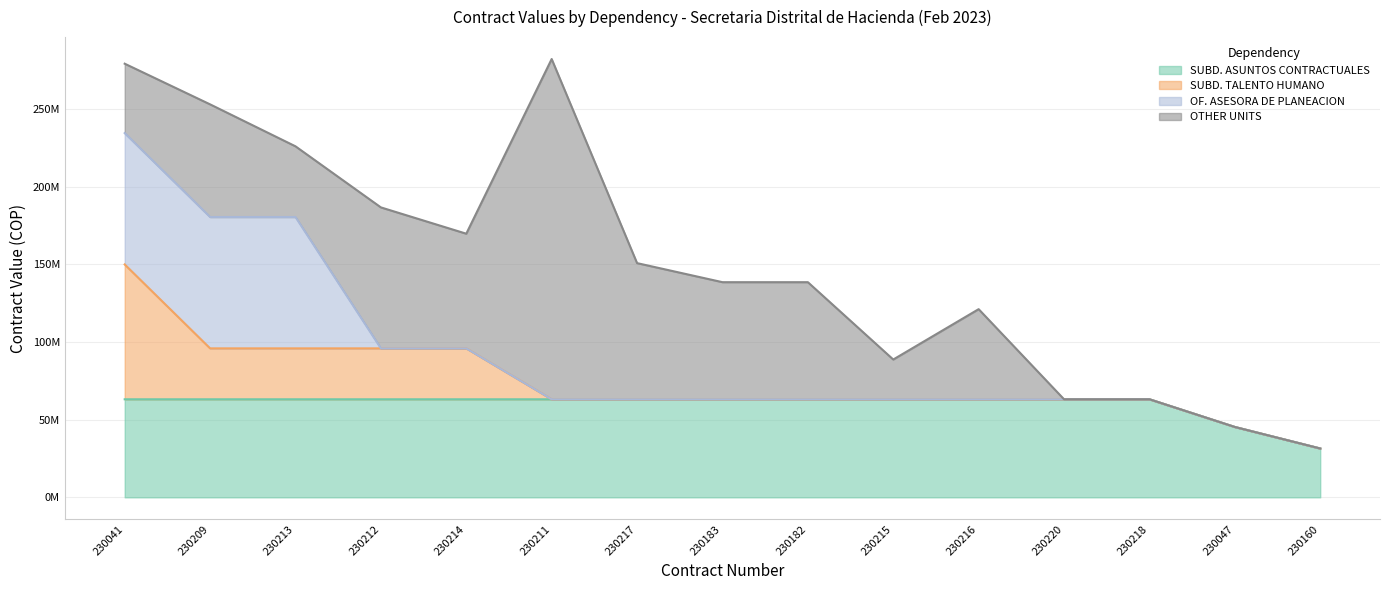

What is the sum of the OF. ASESORA DE PLANEACION values at 230215 and 230041?

84530000